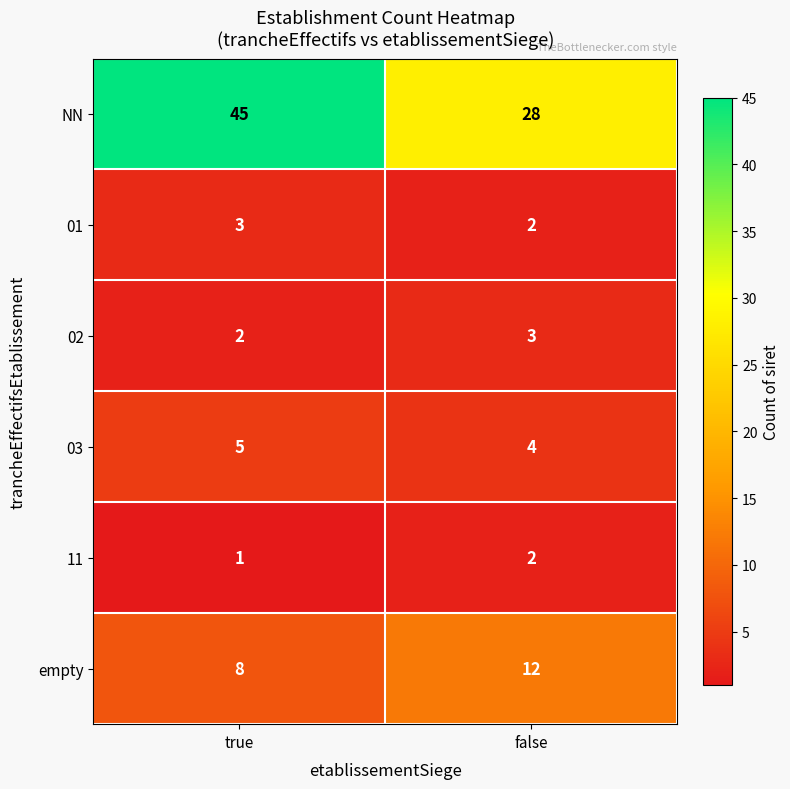

What is the difference between the highest and lowest values at true?

44